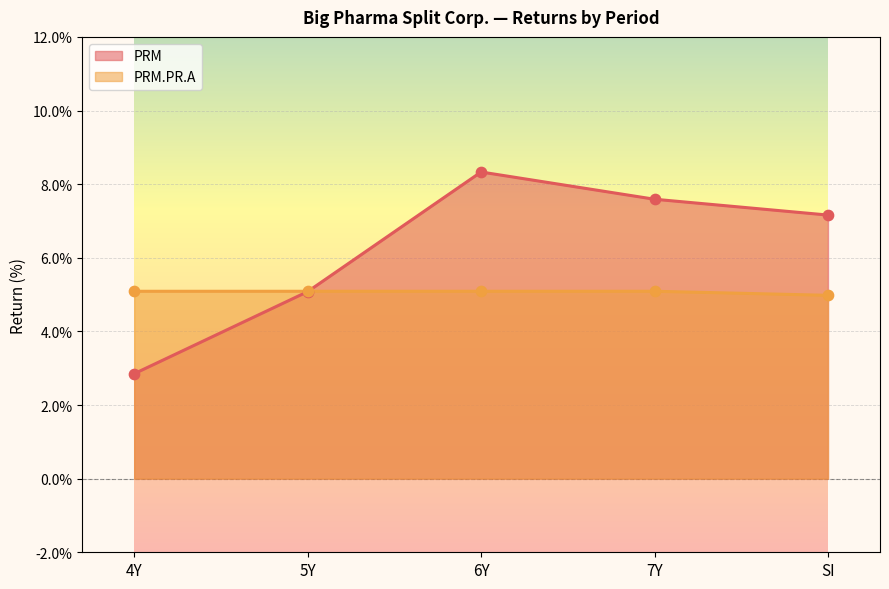

Which series has the widest spread of Y values?

PRM